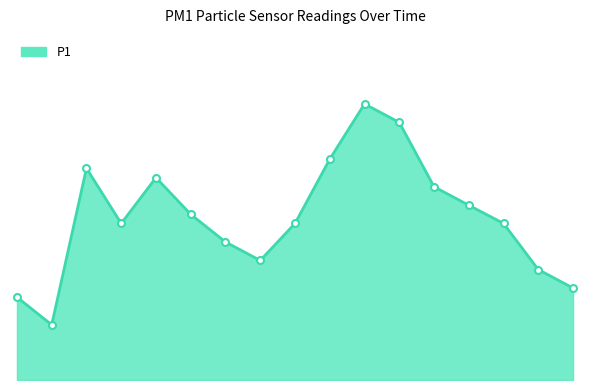

Is this an area chart (filled region under the line)?

Yes